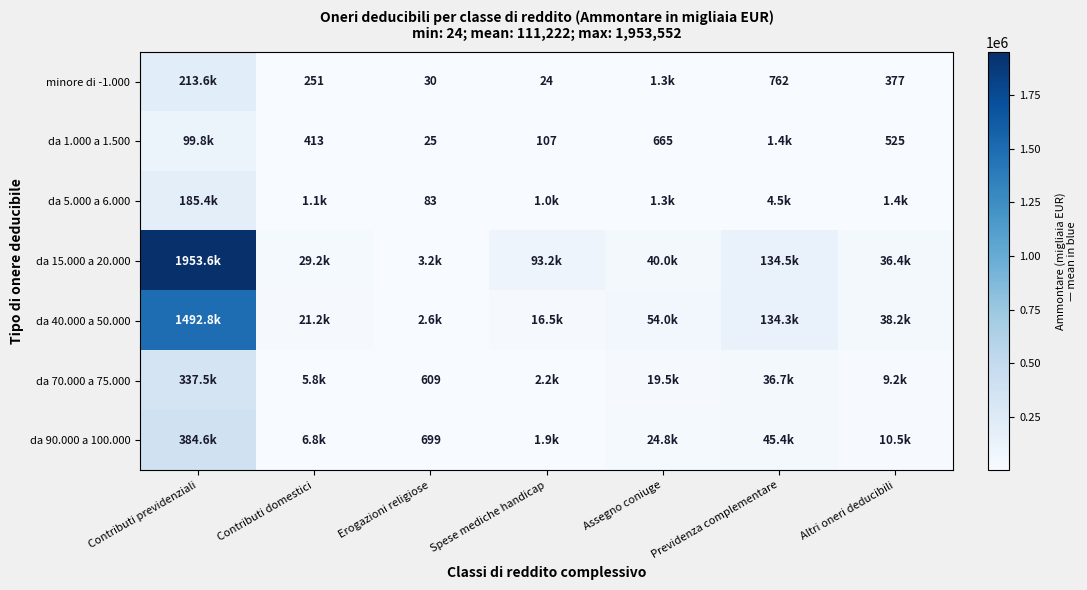

The value of da 1.000 a 1.500 at Altri oneri deducibili is 347. True or false?

False